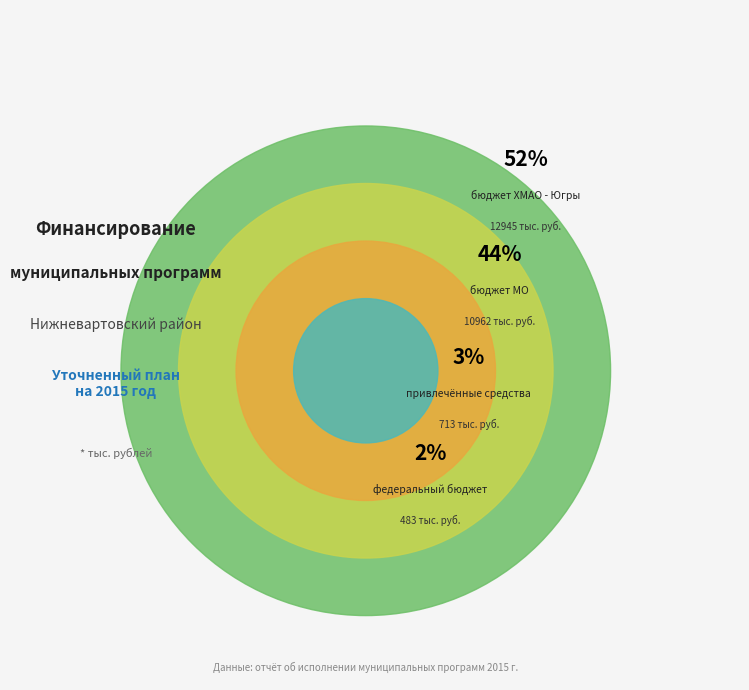

Count the number of slices in the pie.

4